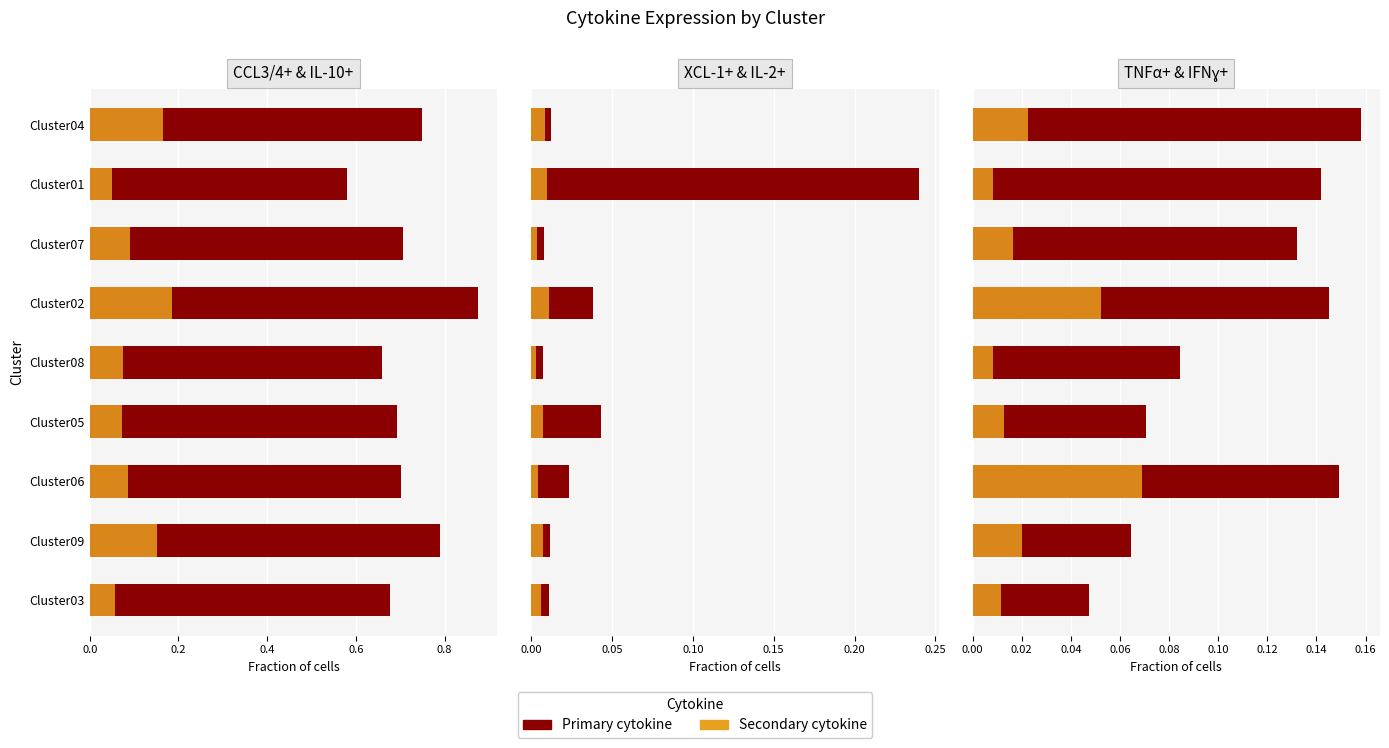

Is the value of IL-2+ at Cluster04 greater than the value of IFNɣ+ at Cluster05?

No